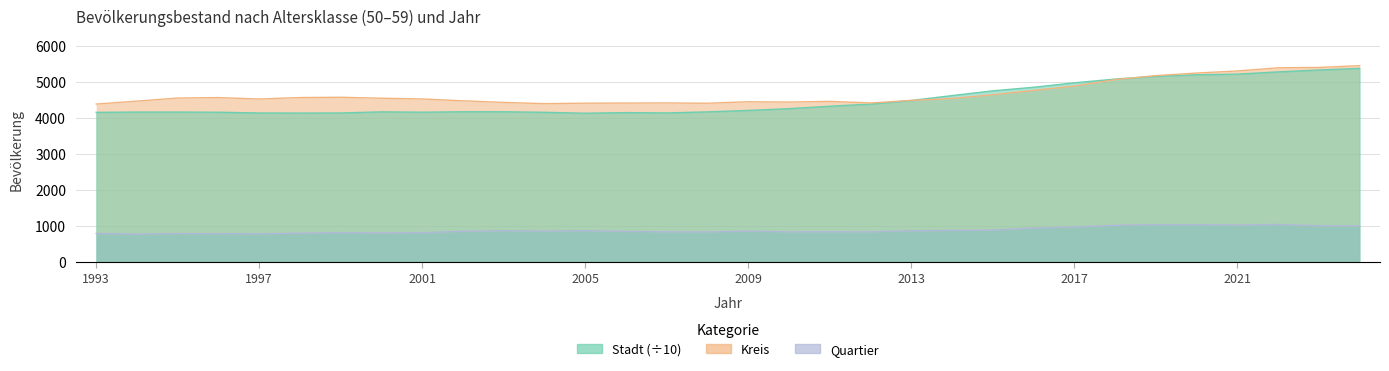

At which category is the sum across all series the highest?

2024